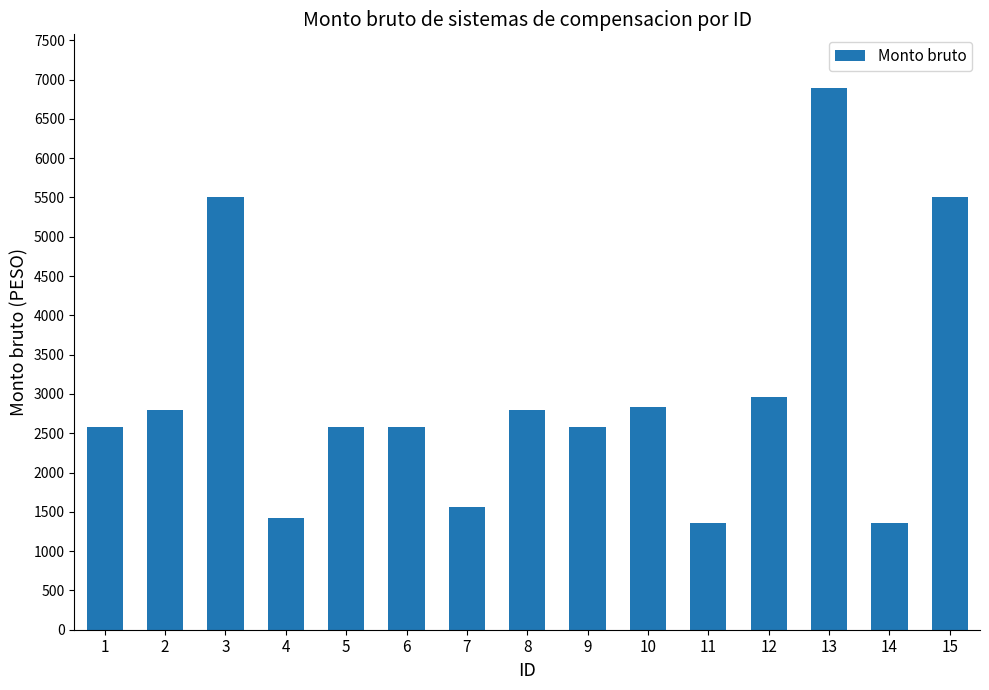

How many values exceed 2579?

11